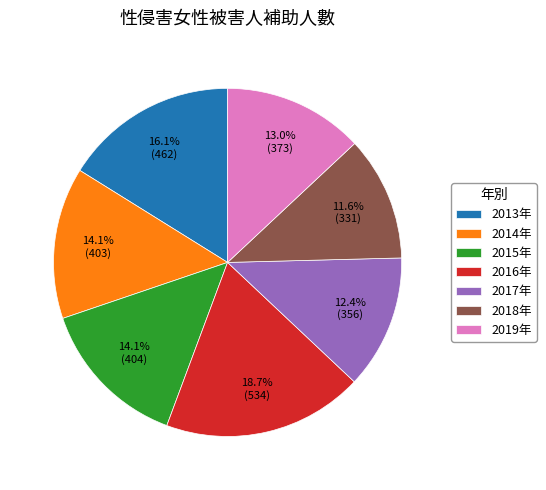

What is the ratio of the value at 2016年 to the value at 2017年?

1.5